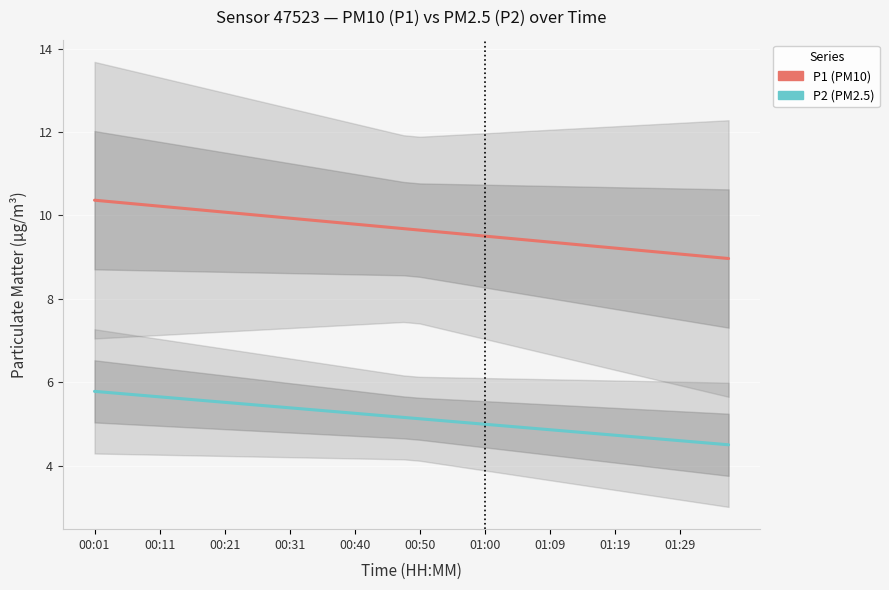

What is the difference between the highest and lowest values at 21?

4.5